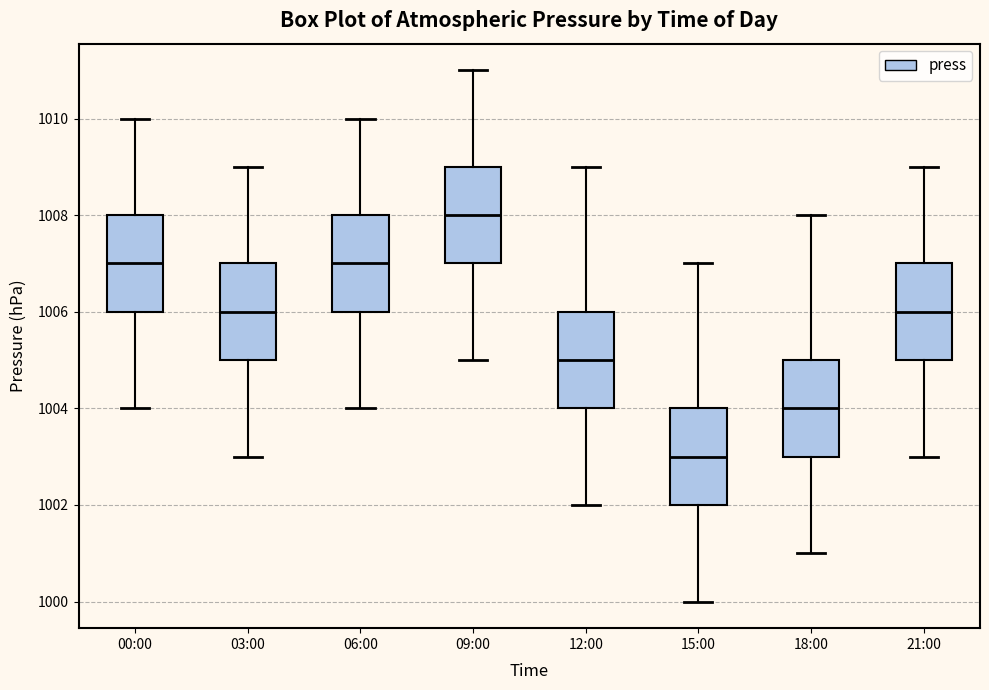

Which box's median line is the lowest?

15:00